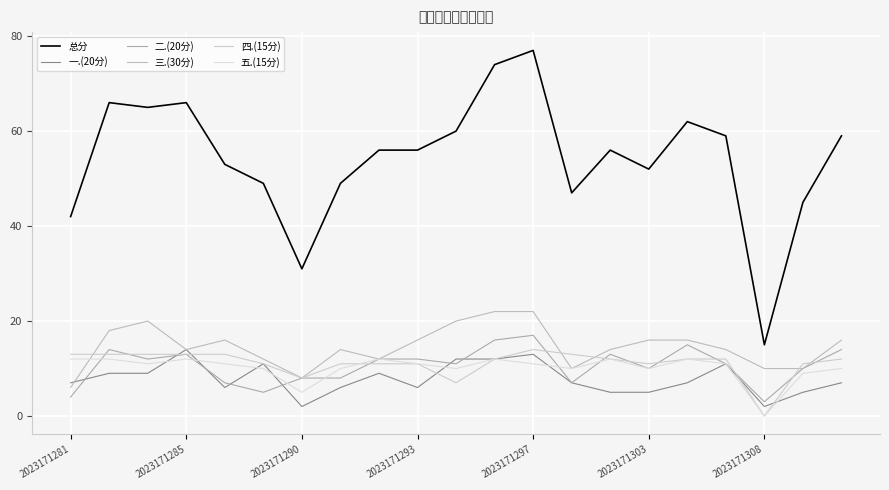

True or false: 二.(20分) and 总分 intersect in this chart.

False